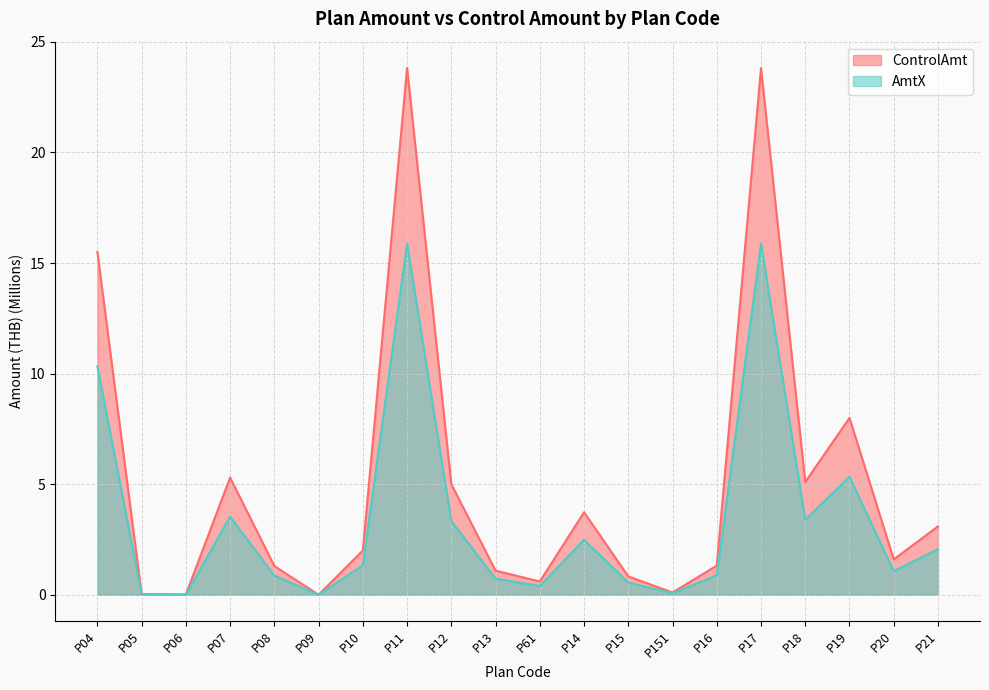

What is the label of the 1st point from the left?

P04